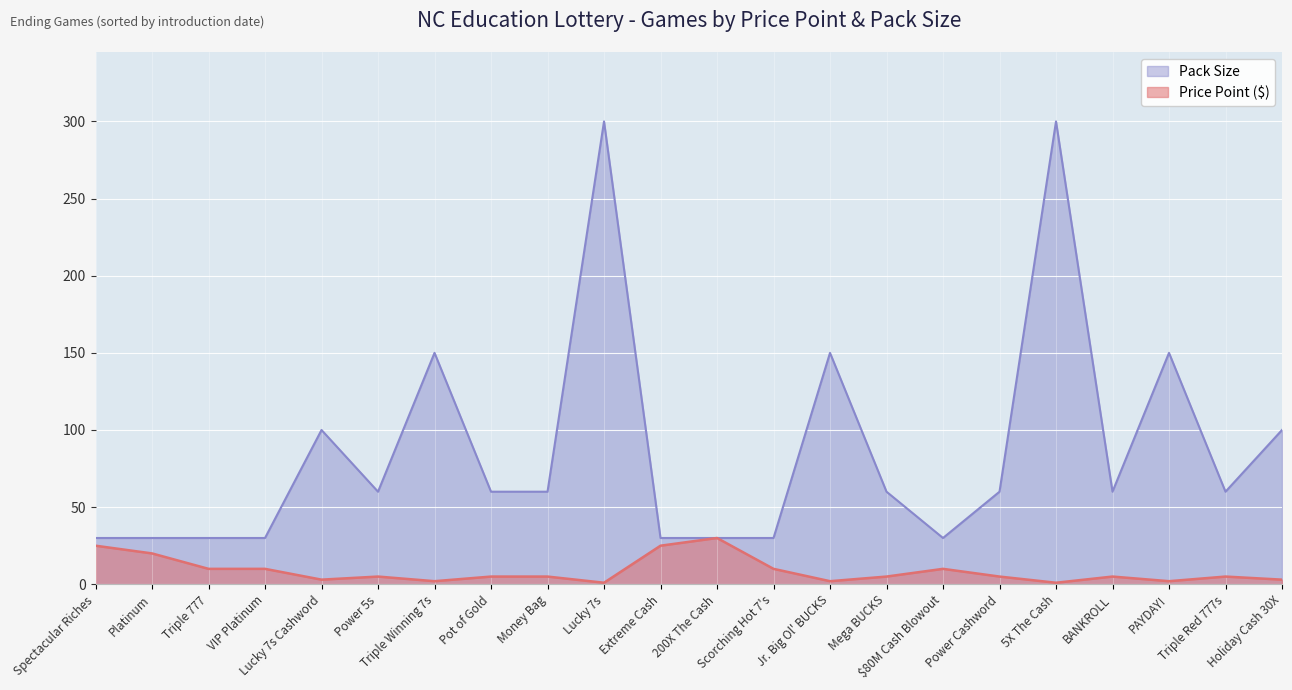

What is the highest value of the Pack Size series?

300